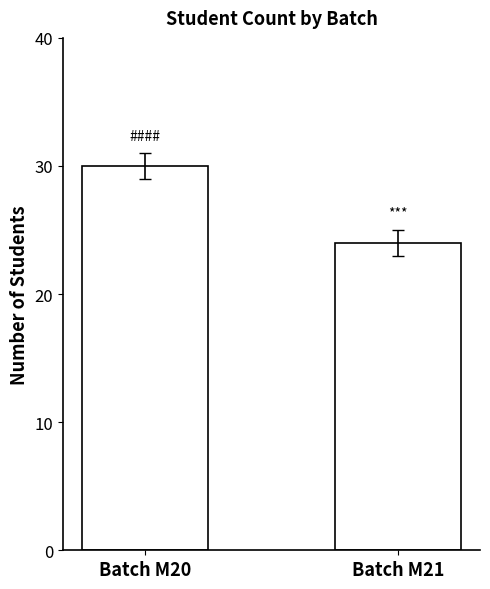

Reading right to left, transcribe all the data shown in this chart.

Batch M21=24	Batch M20=30